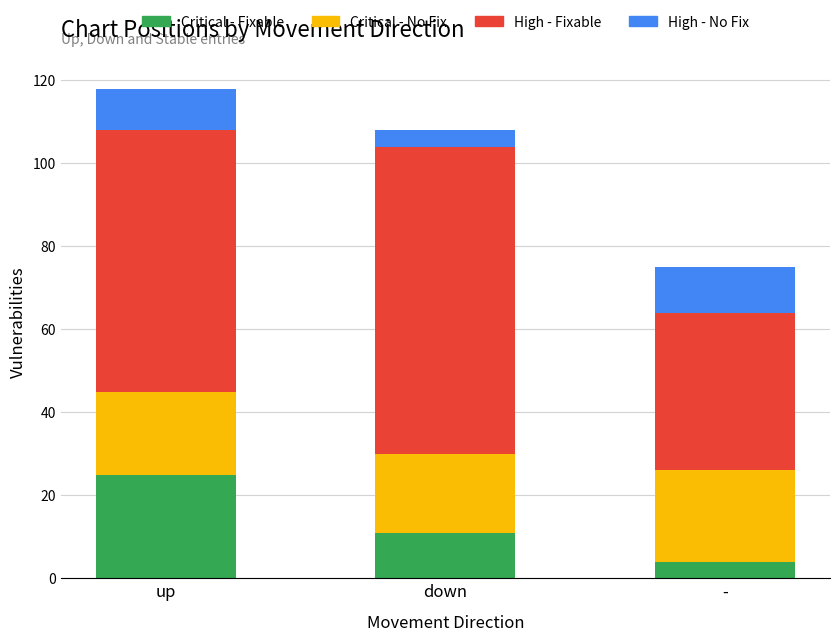

True or false: Critical - Fixable has a value of 4 at down.

False